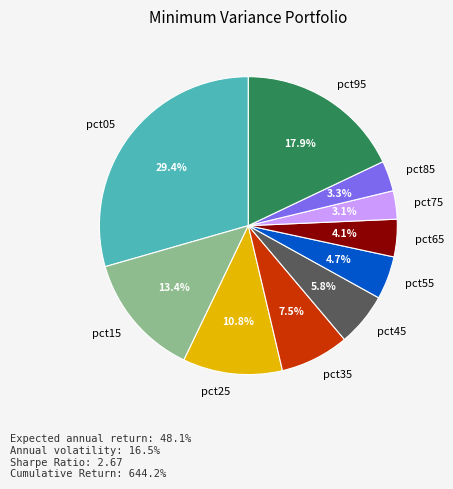

To the nearest percent, what percentage of the pie is pct15?

13%